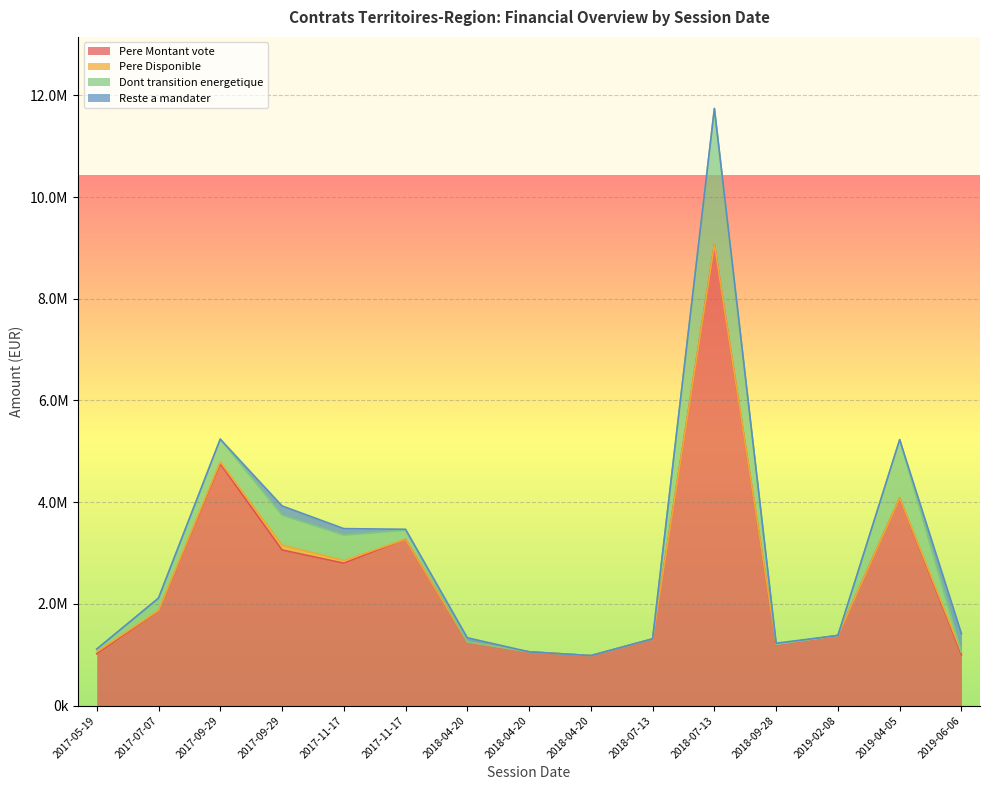

What is the difference between the maximum and minimum values in the Dont_transition_energetique series?

2674565.0